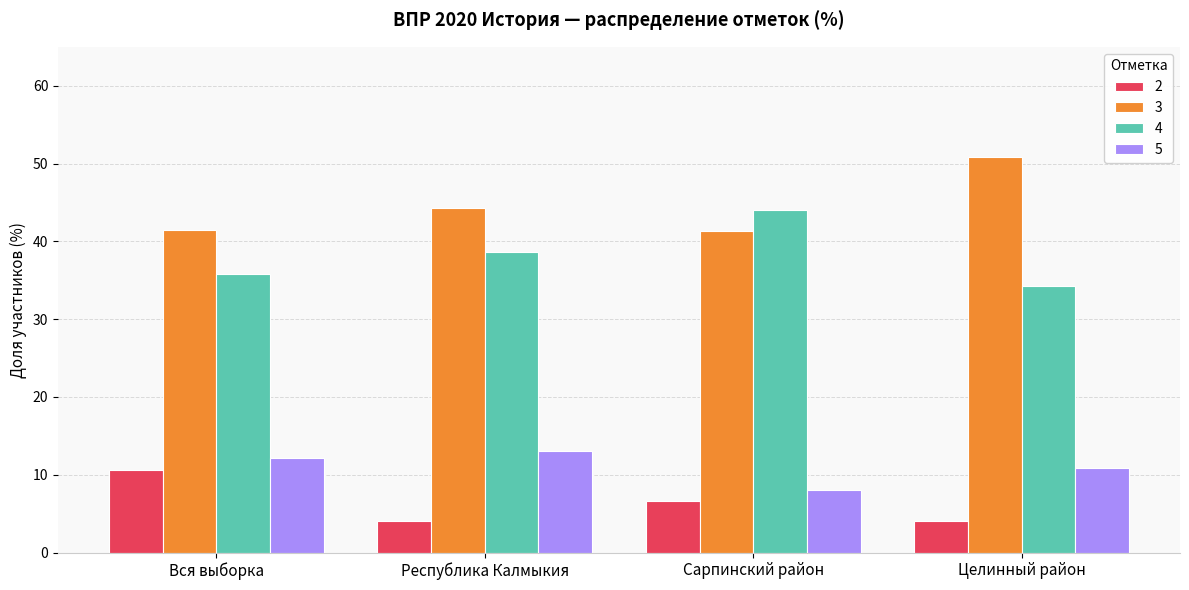

The 5 series shows 22.5 at Республика Калмыкия. True or false?

False